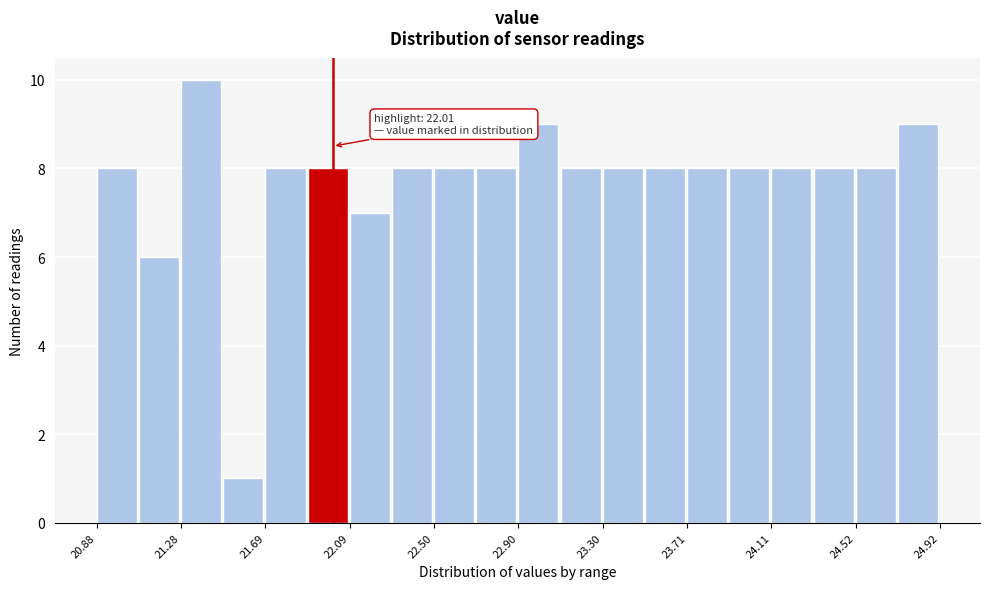

Over which range of the x-axis is the bar tallest?

21.3 to 21.5